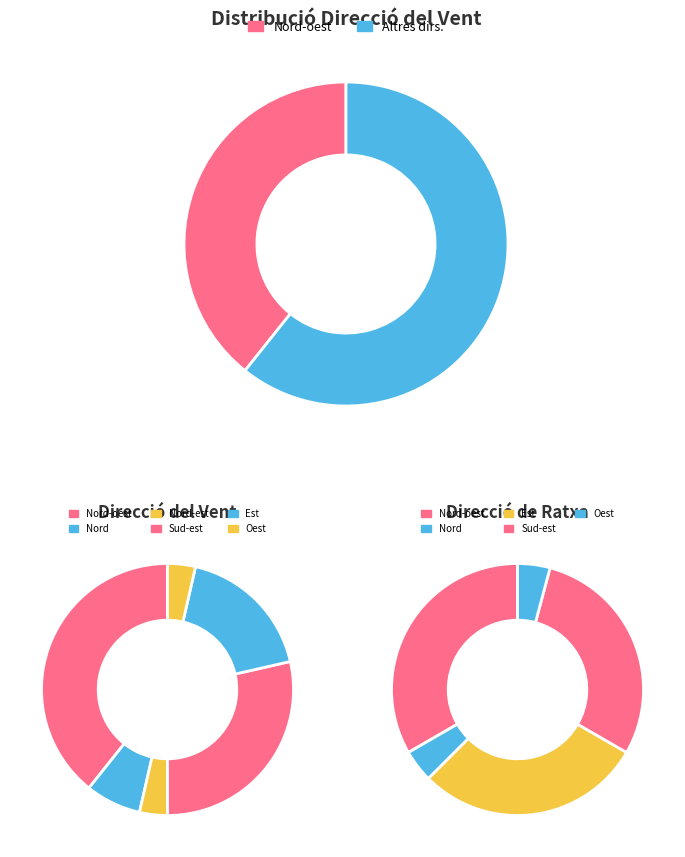

To the nearest percent, what percentage of the pie is Est?

18%